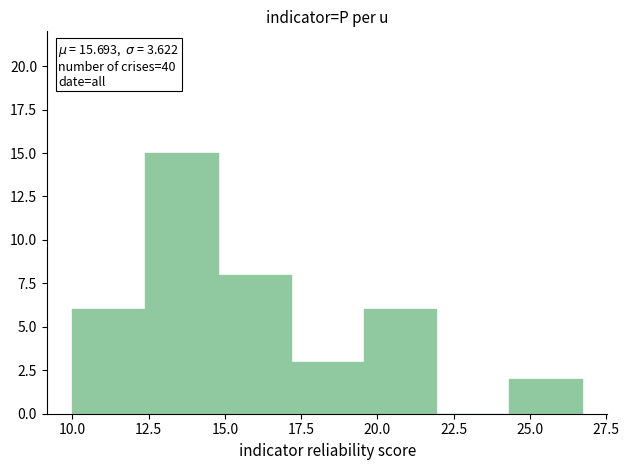

Over which range of the x-axis is the bar tallest?

12.5 to 15.0